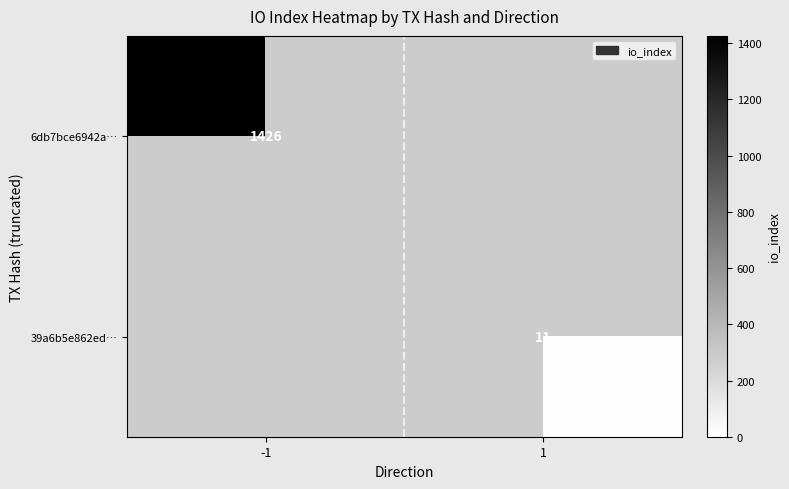

The 6db7bce6942a… series shows 2274 at -1. True or false?

False